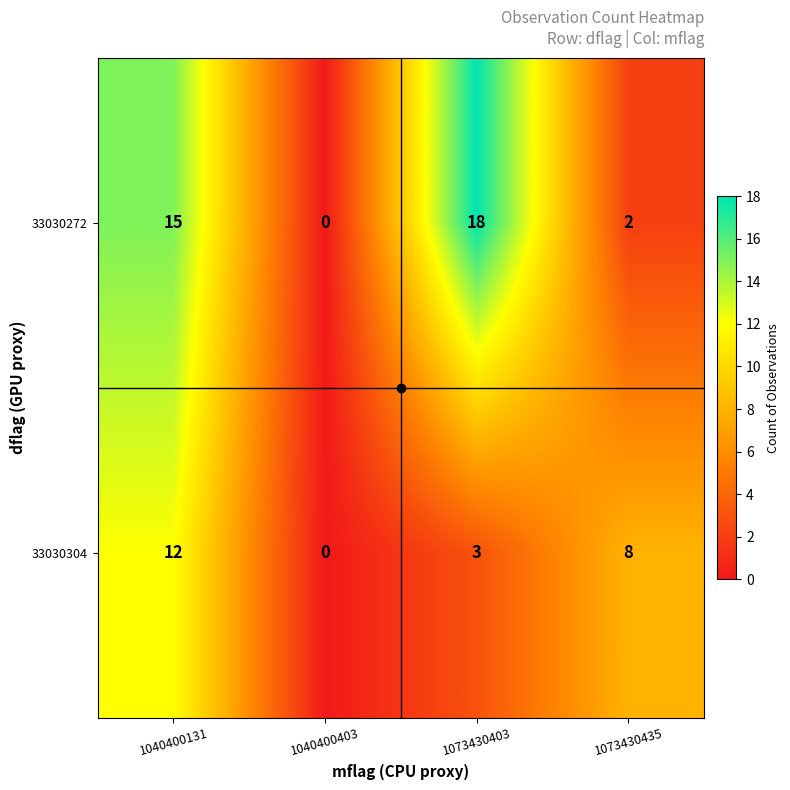

List the labels in order of 33030272 value, smallest first.

1040400403, 1073430435, 1040400131, 1073430403